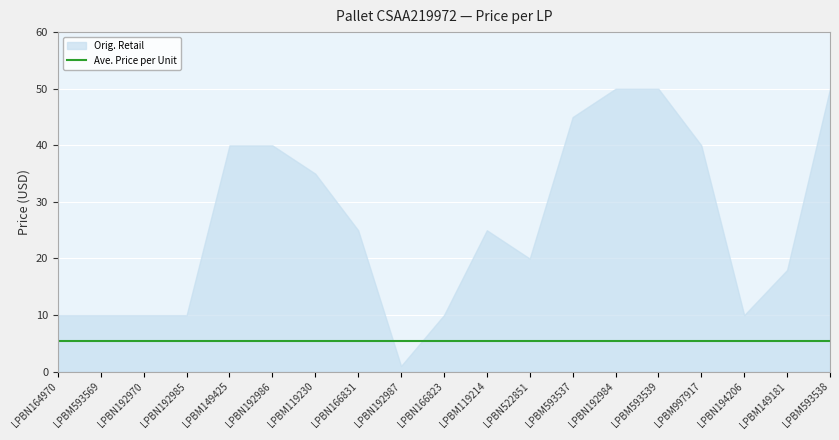

What are all the series names shown in the legend?

Orig. Retail, Ave. Price per Unit